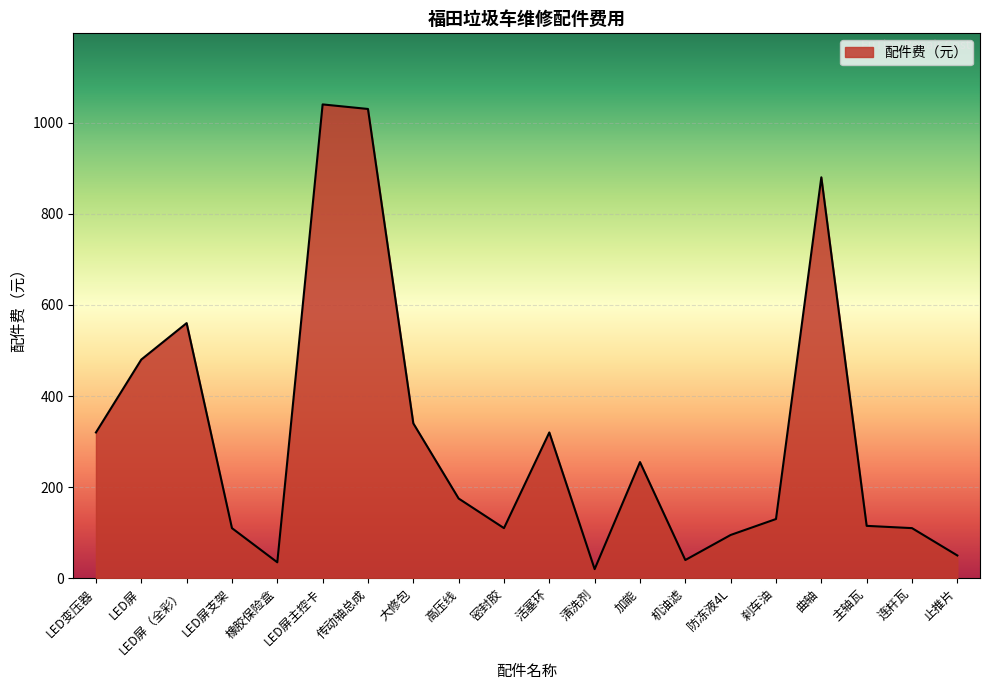

Where is the first local minimum?

橡胶保险盒